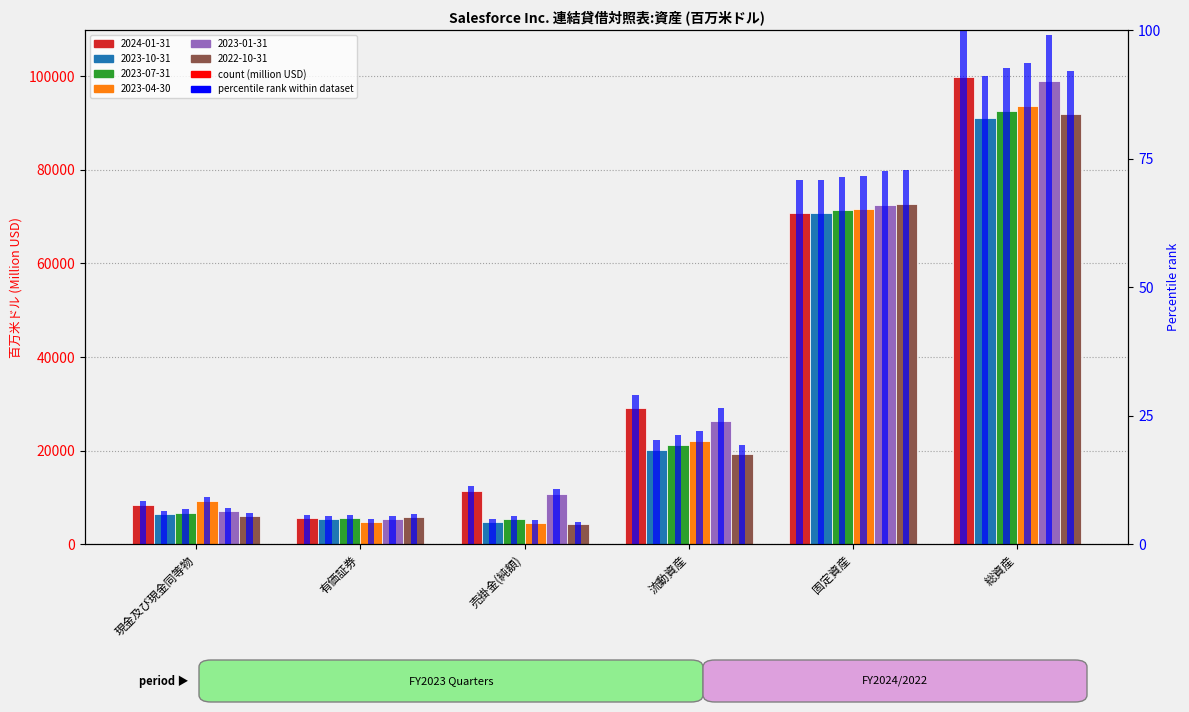

The value of 2023-04-30 at 有価証券 is 1692. True or false?

False